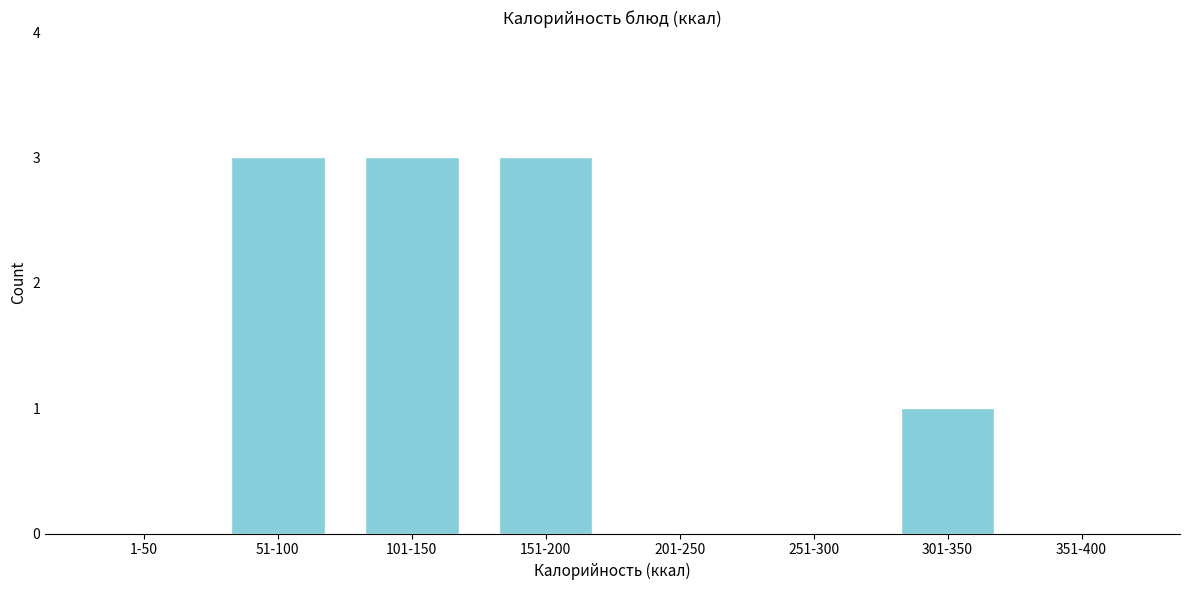

Reading left to right, what are all the values shown in this chart?

1-50=0	51-100=3	101-150=3	151-200=3	201-250=0	251-300=0	301-350=1	351-400=0